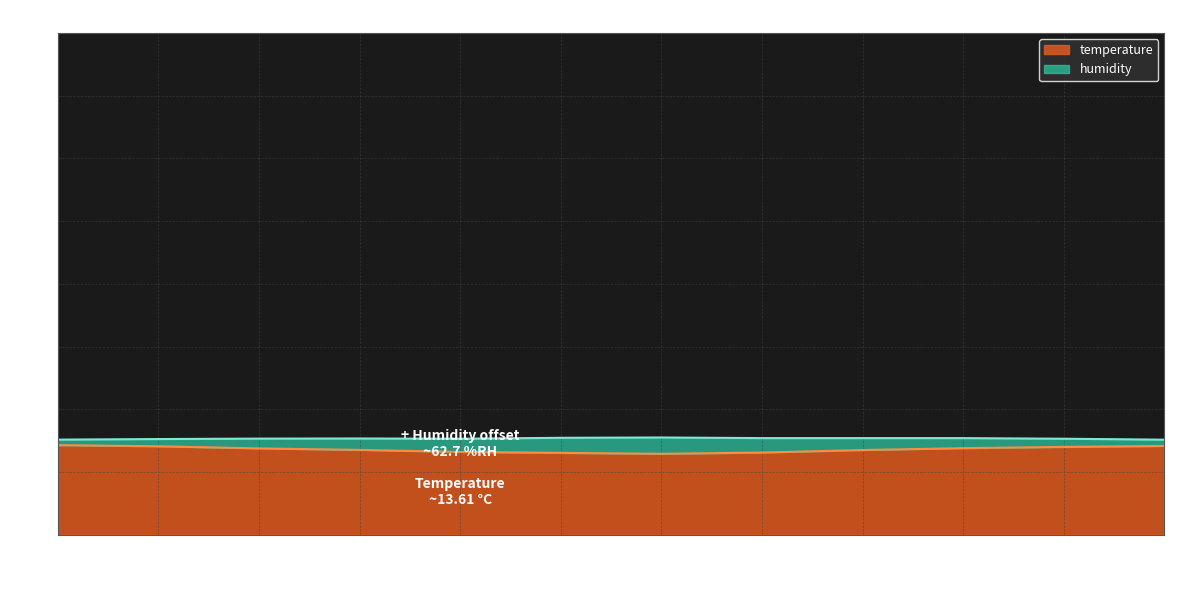

Reading left to right, what are all the values shown in this chart?

14.3	14.1	13.8	13.5	13.2	13.1	12.9	13.1	13.5	13.8	14.0	14.2